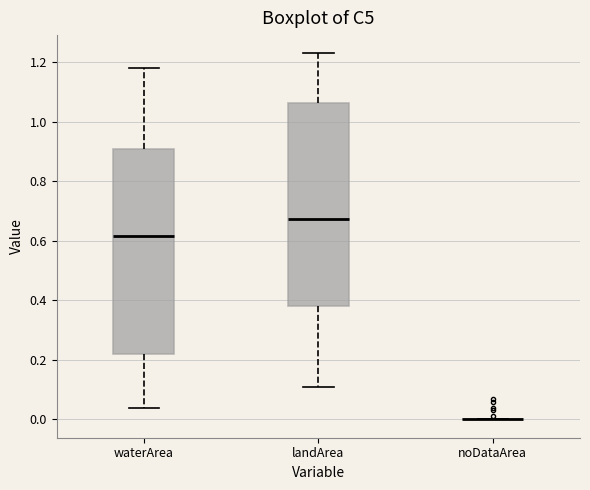

Reading left to right, read every box against the y-axis: the position of its median line, the range the box covers, and the ends of its whiskers. The values are not printed on the chart, so give them approximately, as read against the axis.

waterArea: median 0.62, box 0.22 to 0.92, whiskers 0.04 to 1.18
landArea: median 0.68, box 0.38 to 1.06, whiskers 0.12 to 1.24
noDataArea: box collapsed to a line at 0.00, whiskers 0.00 to 0.00